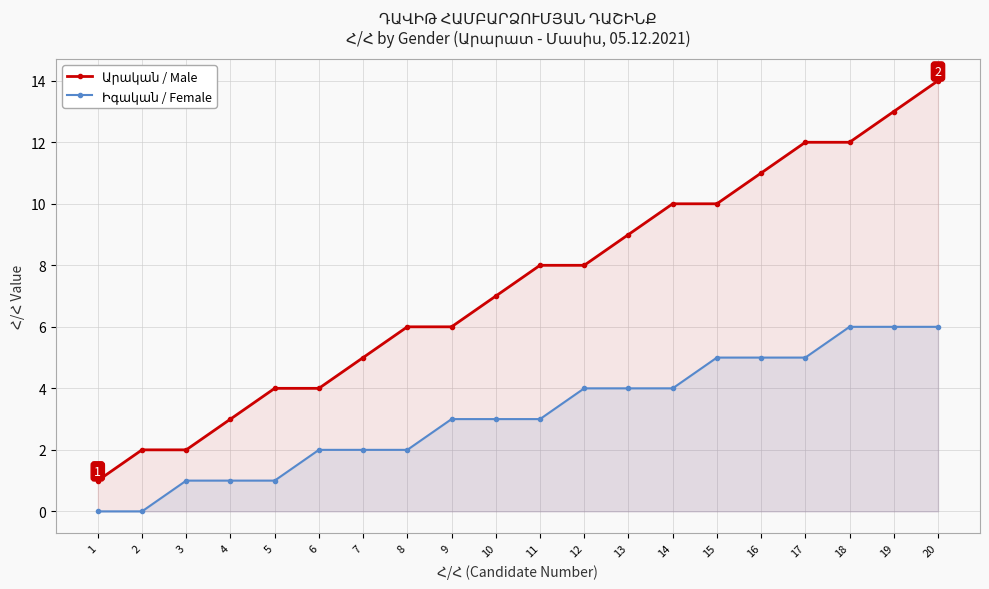

What are all the series names shown in the legend?

Արական / Male, Իգական / Female